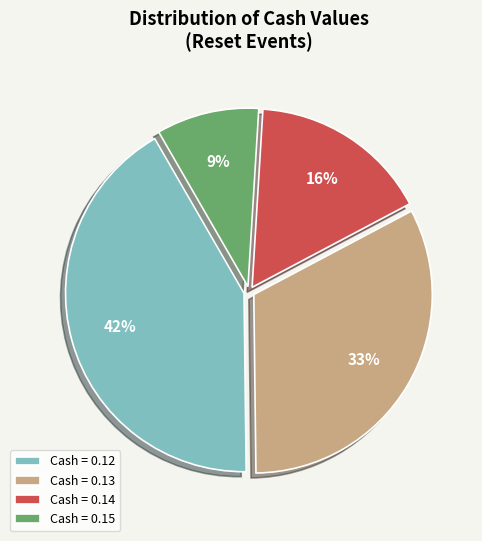

How many slices are in this pie chart?

4